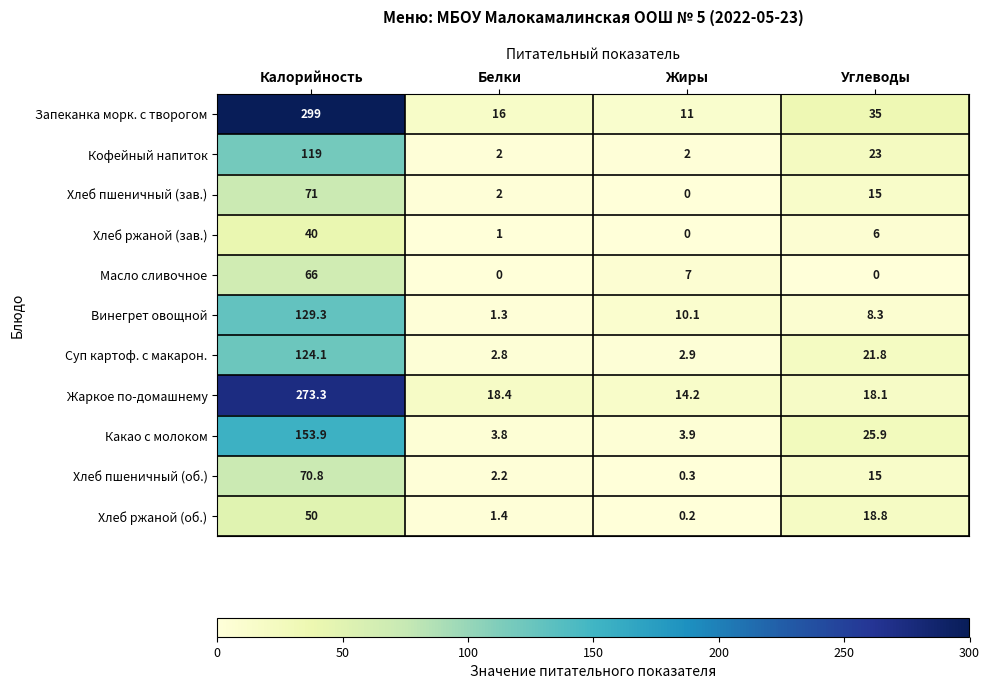

At which label does Кофейный напиток first exceed 23?

Калорийность